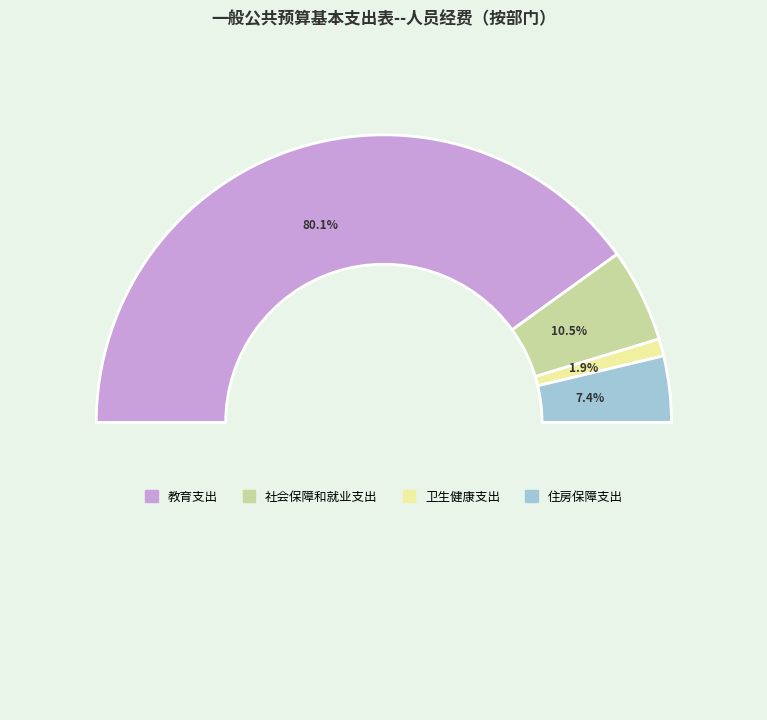

To the nearest percent, what portion does 住房保障支出 represent?

7%